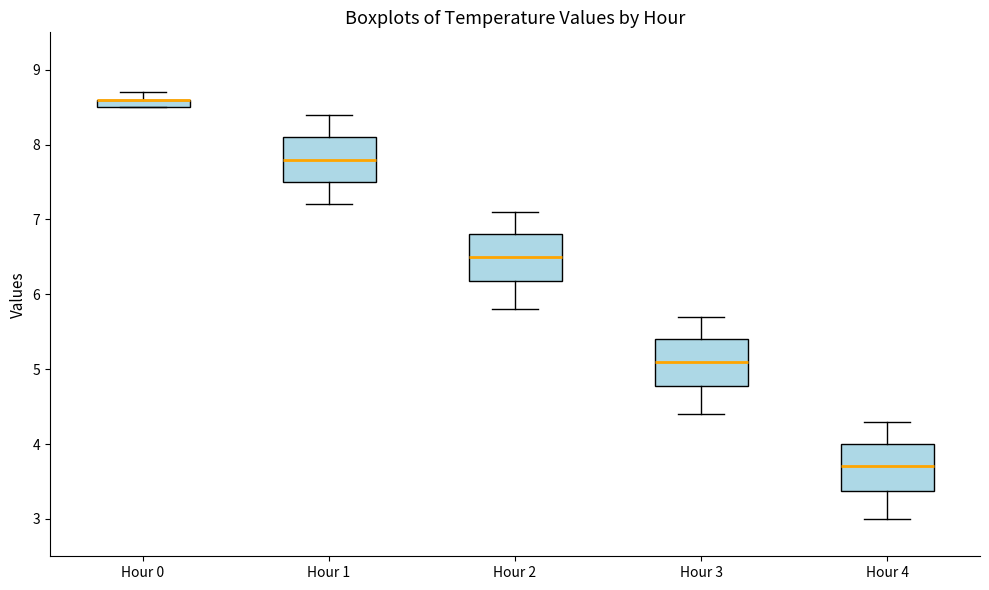

Where is the lower edge of the box for Hour 4 on the y-axis? The values are not printed on the chart, so give them approximately, as read against the axis.

3.4